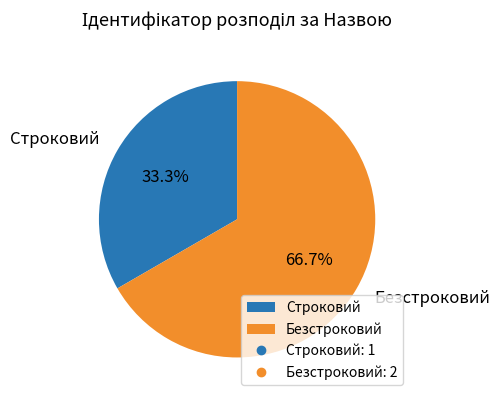

To the nearest percent, what is the combined percentage of Безстроковий and Строковий?

100%